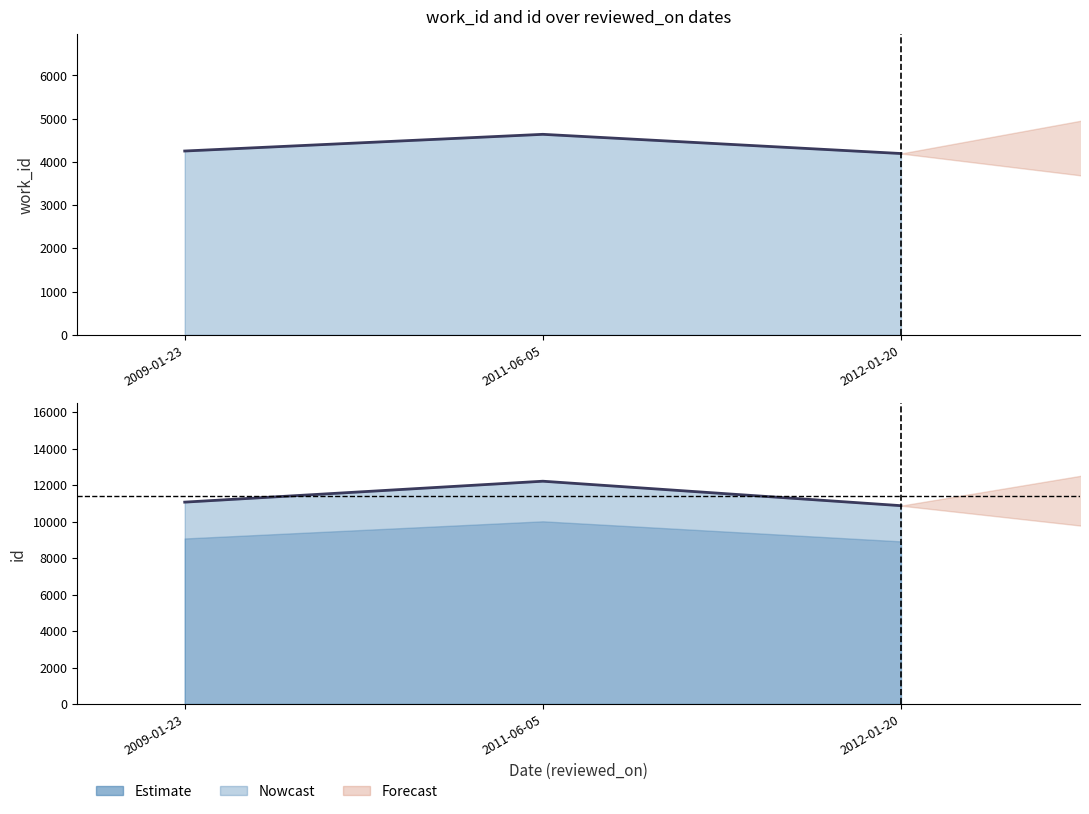

How many lines are shown in the chart?

2